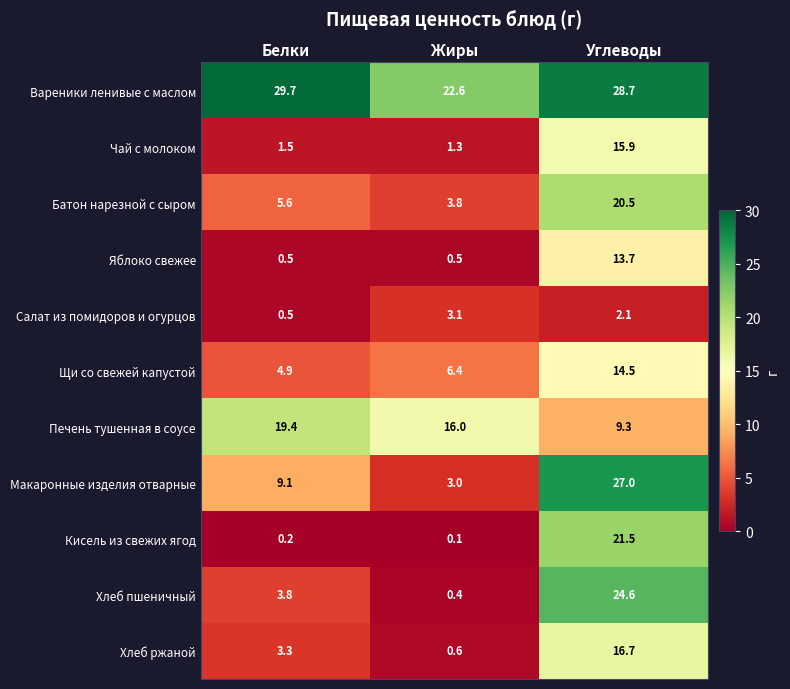

Is it true that Батон нарезной с сыром equals 5.6 at Белки?

True